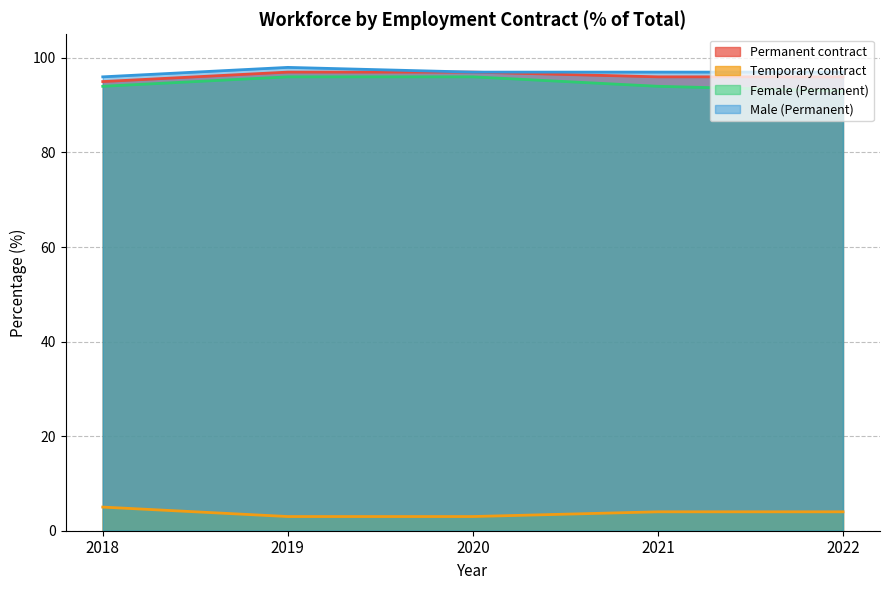

Does the chart have visible grid lines?

Yes